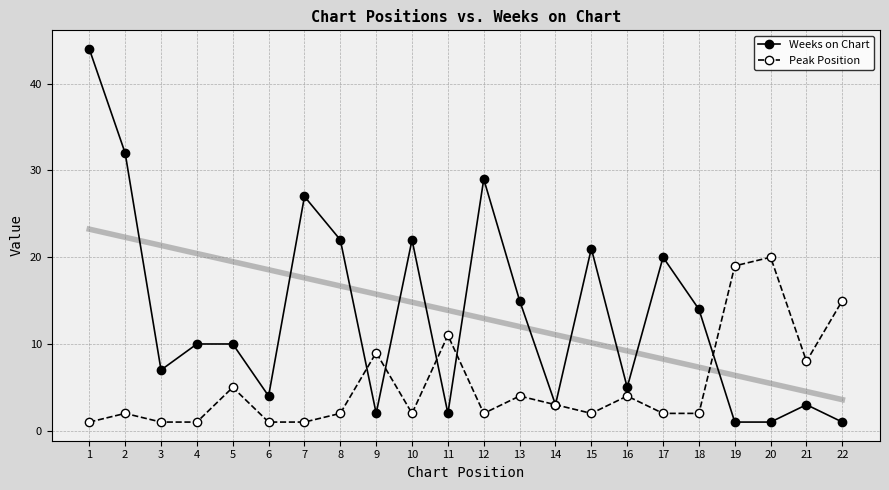

Is it true that Weeks on Chart equals 21 at 15?

True